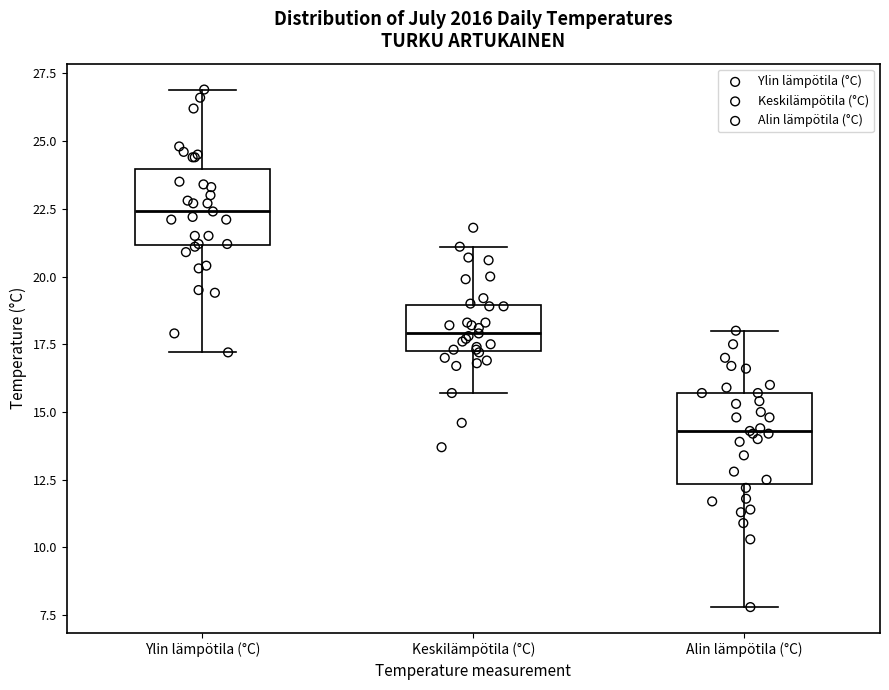

Which box's median line is the lowest?

Alin lämpötila (°C)